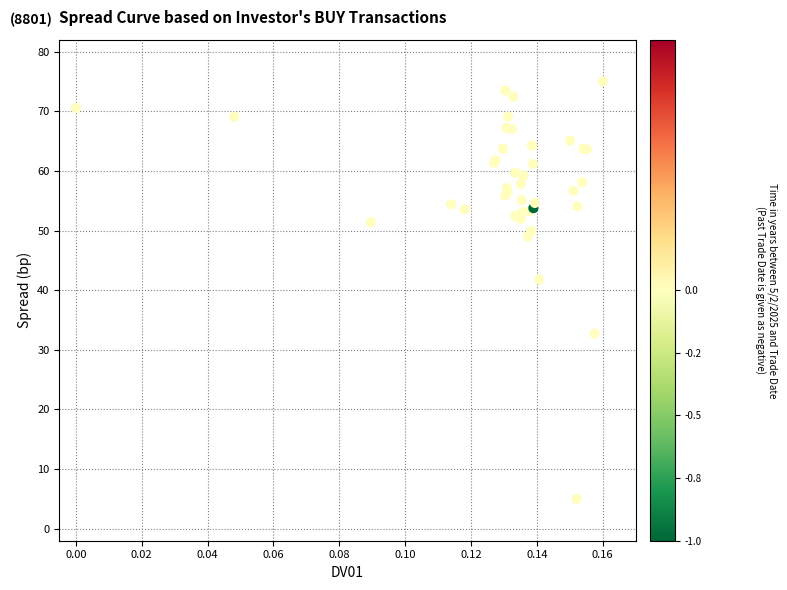

What Y value in the scatter plot is closest to 40?

41.8